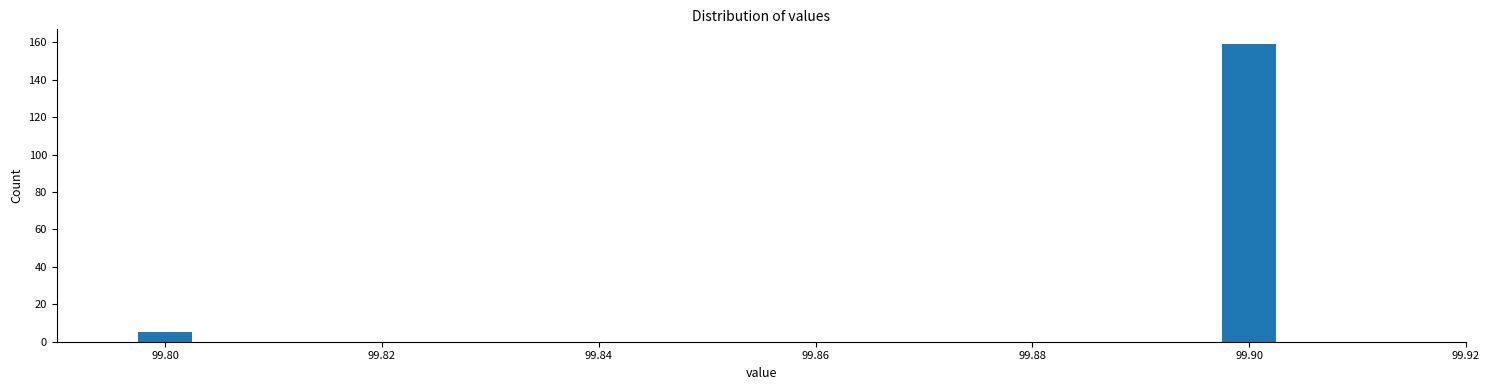

Reading left to right, transcribe all the data shown in this chart.

5	159